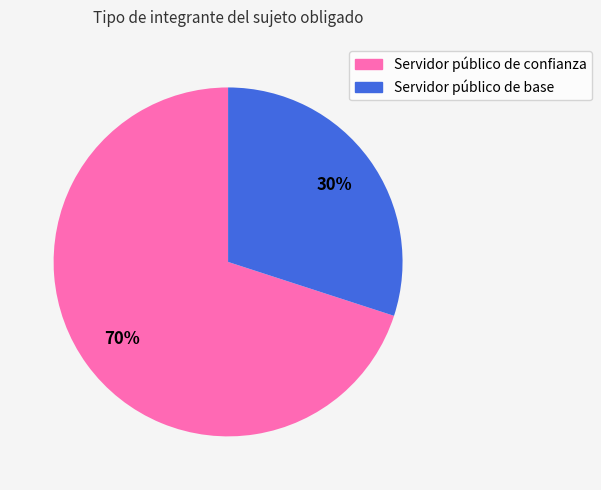

To the nearest percent, what portion does Servidor público de confianza represent?

70%